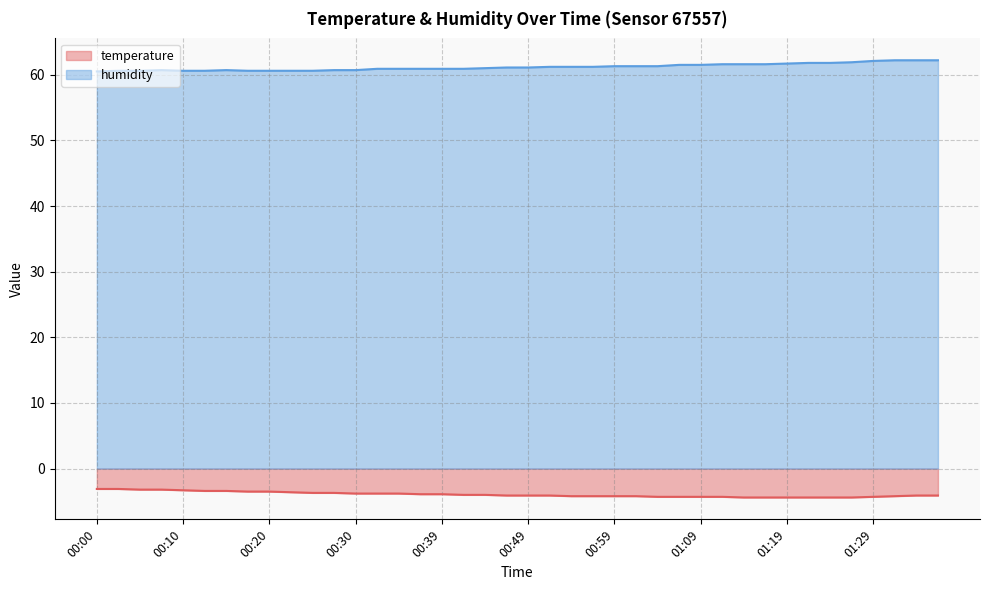

Does the chart display data point markers on the line(s)?

No